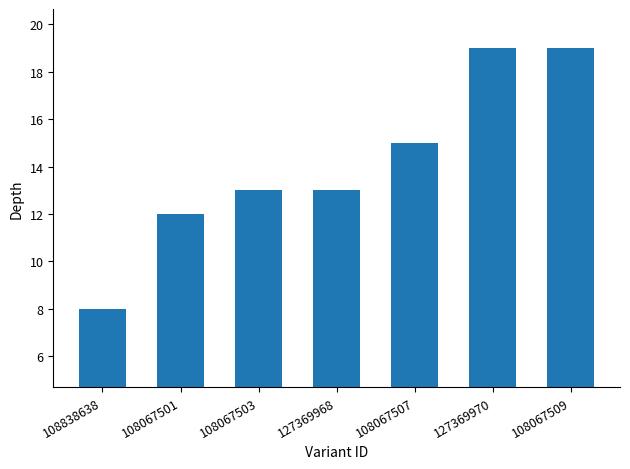

What is the maximum value shown in the chart?

19